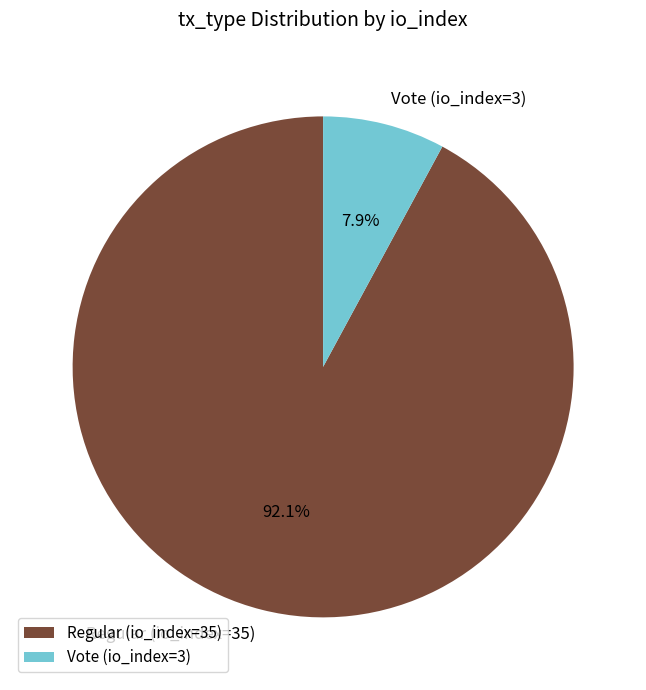

Does Regular (io_index=35) represent more than half of the total?

Yes